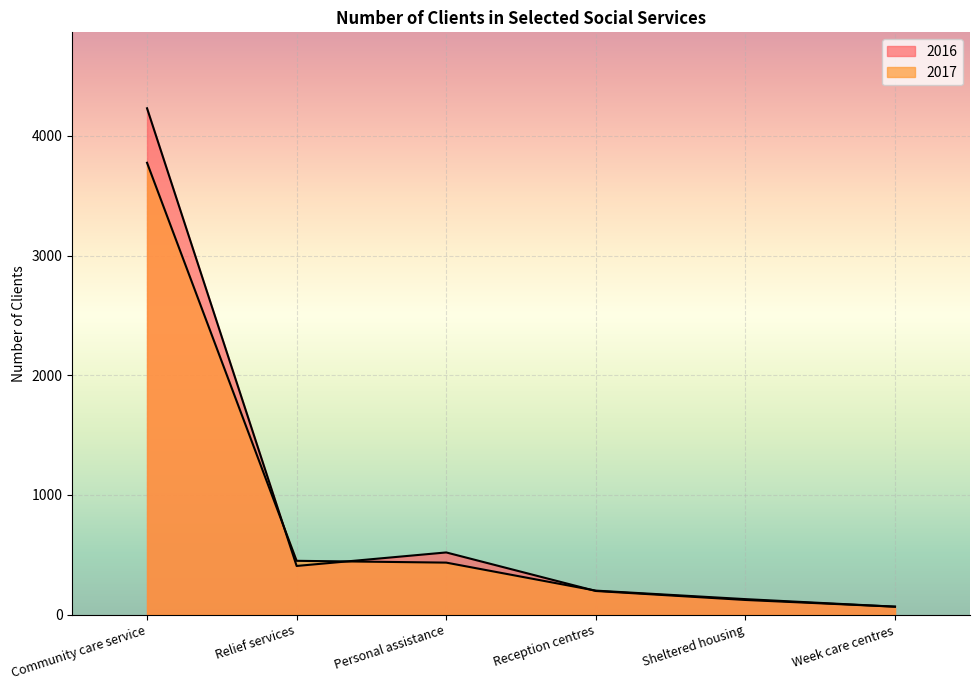

What position from the right is Reception centres?

3